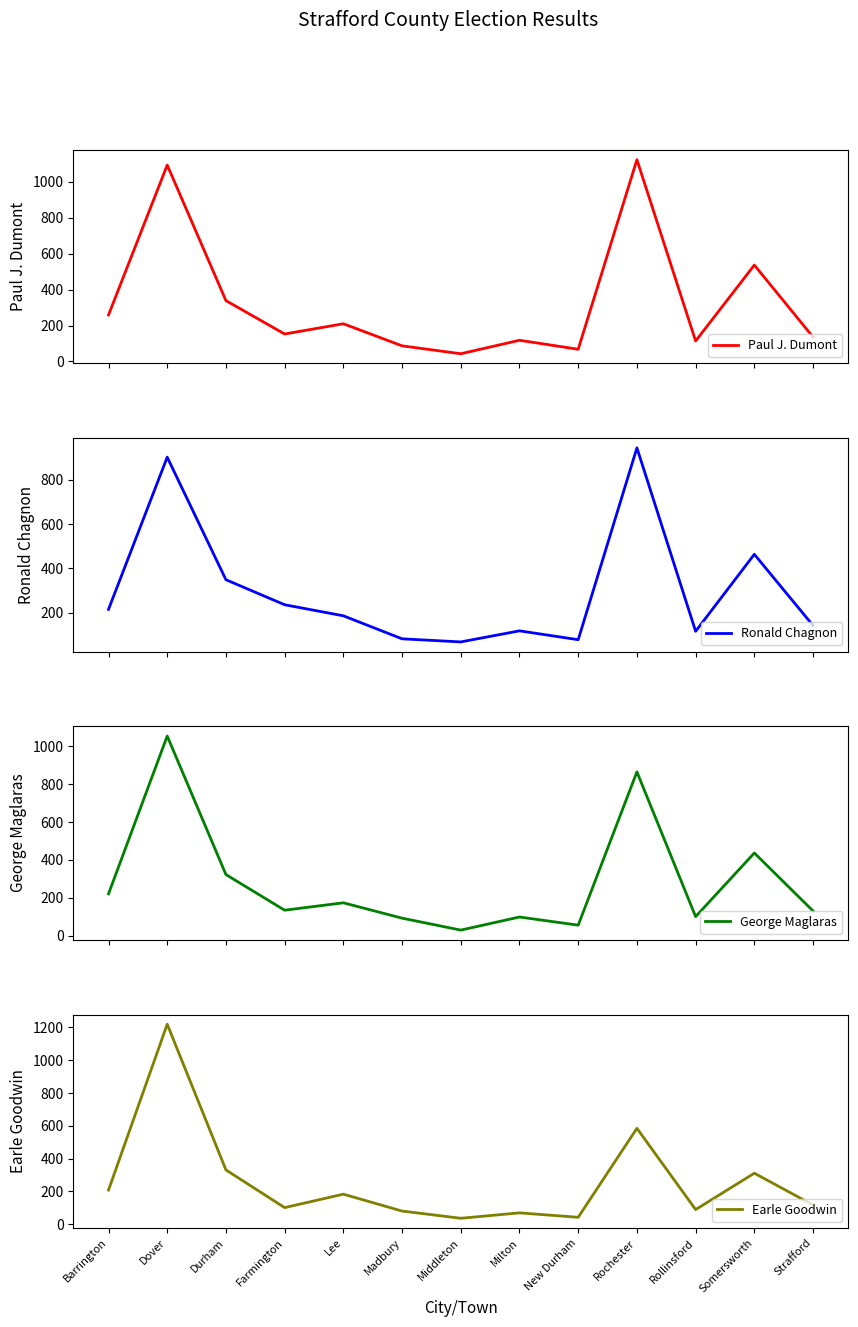

Count the number of data series in this chart.

4